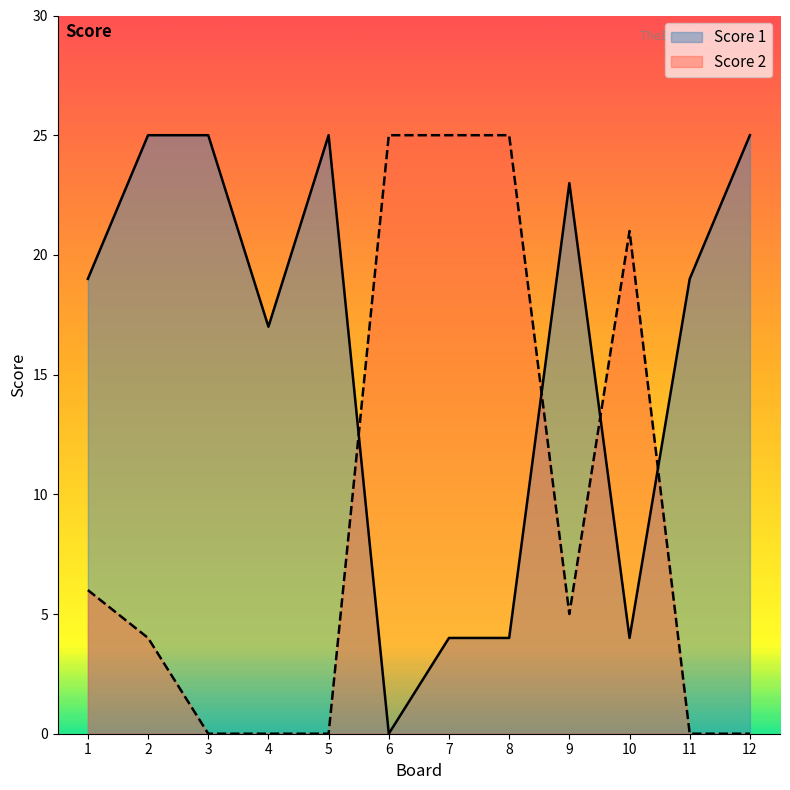

What is the average value of the Score 1 series?

16